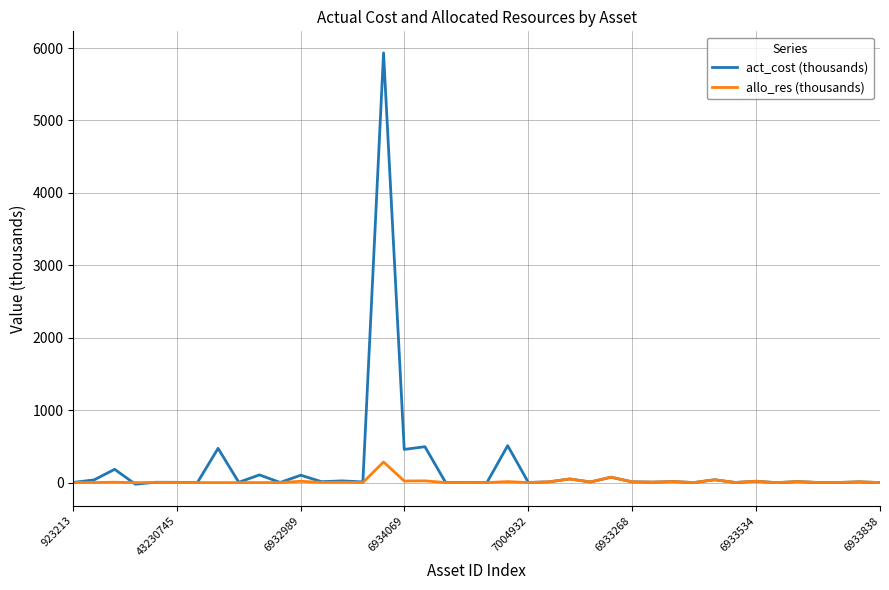

What is the greatest value displayed?

5933.2